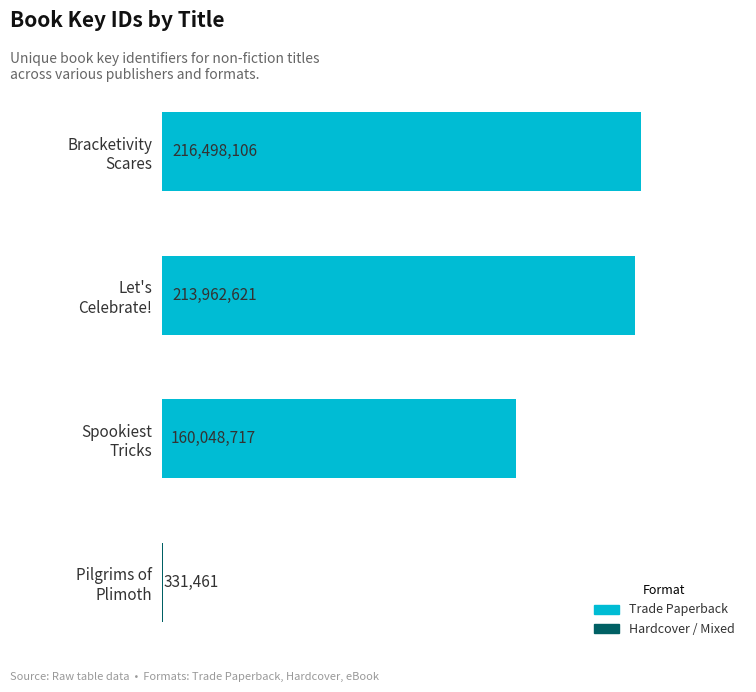

Where is the data nearest to the value 108414783?

Spookiest
Tricks